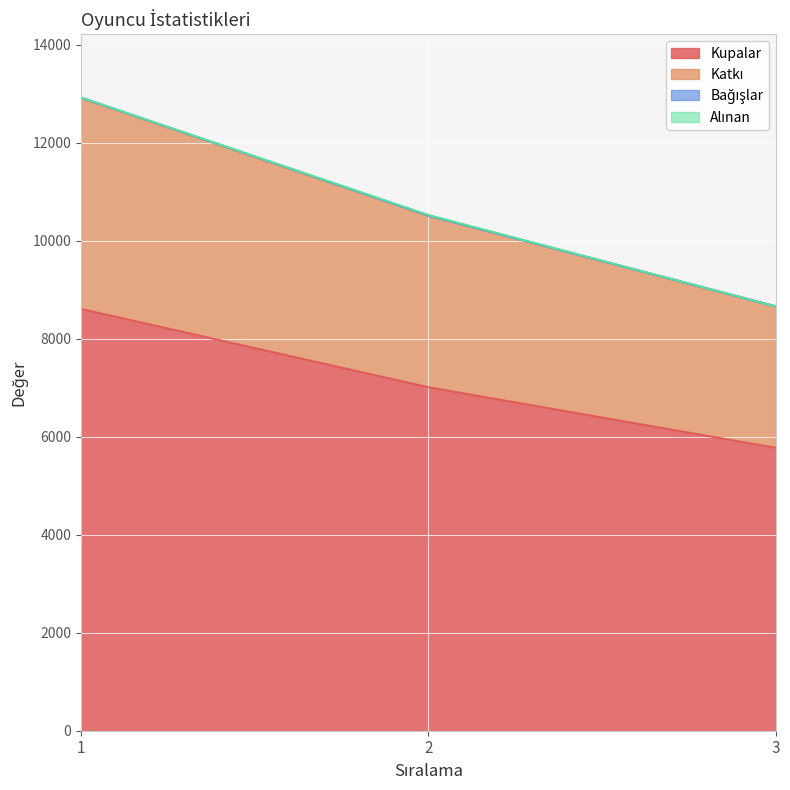

What is the maximum value for Kupalar?

8606